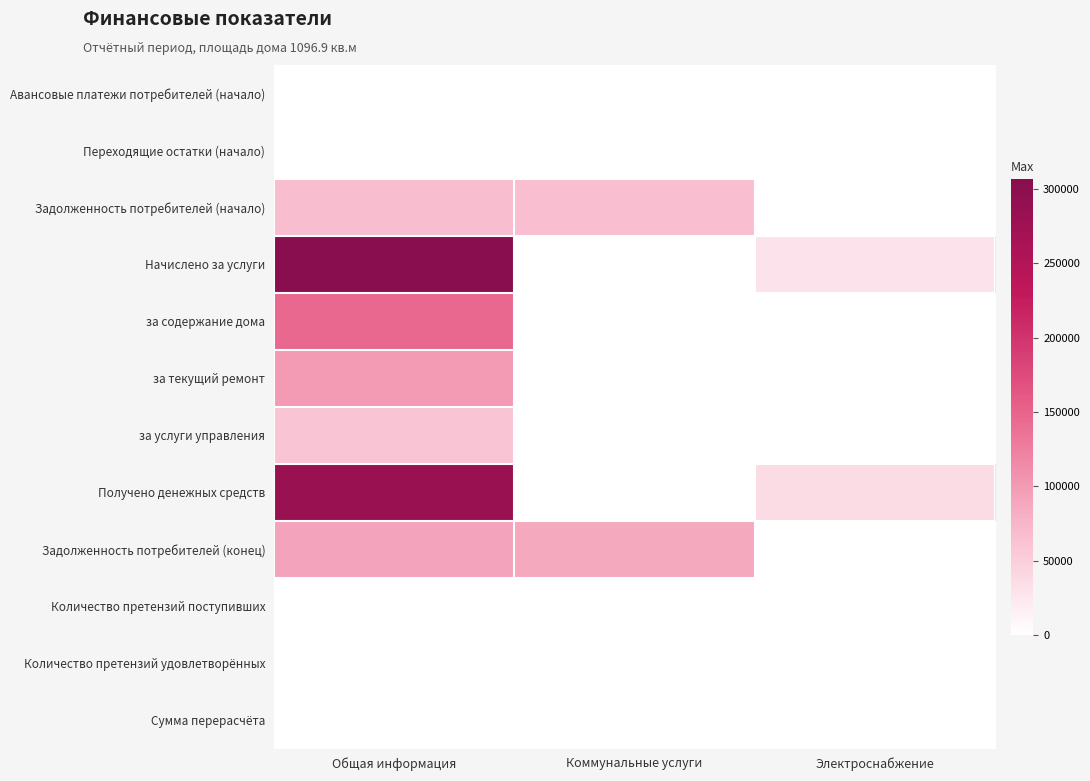

List the series in order of their peak value, highest first.

Начислено за услуги, Получено денежных средств, за содержание дома, за текущий ремонт, Задолженность потребителей (конец), Задолженность потребителей (начало), за услуги управления, Авансовые платежи потребителей (начало), Переходящие остатки (начало), Количество претензий поступивших, Количество претензий удовлетворённых, Сумма перерасчёта